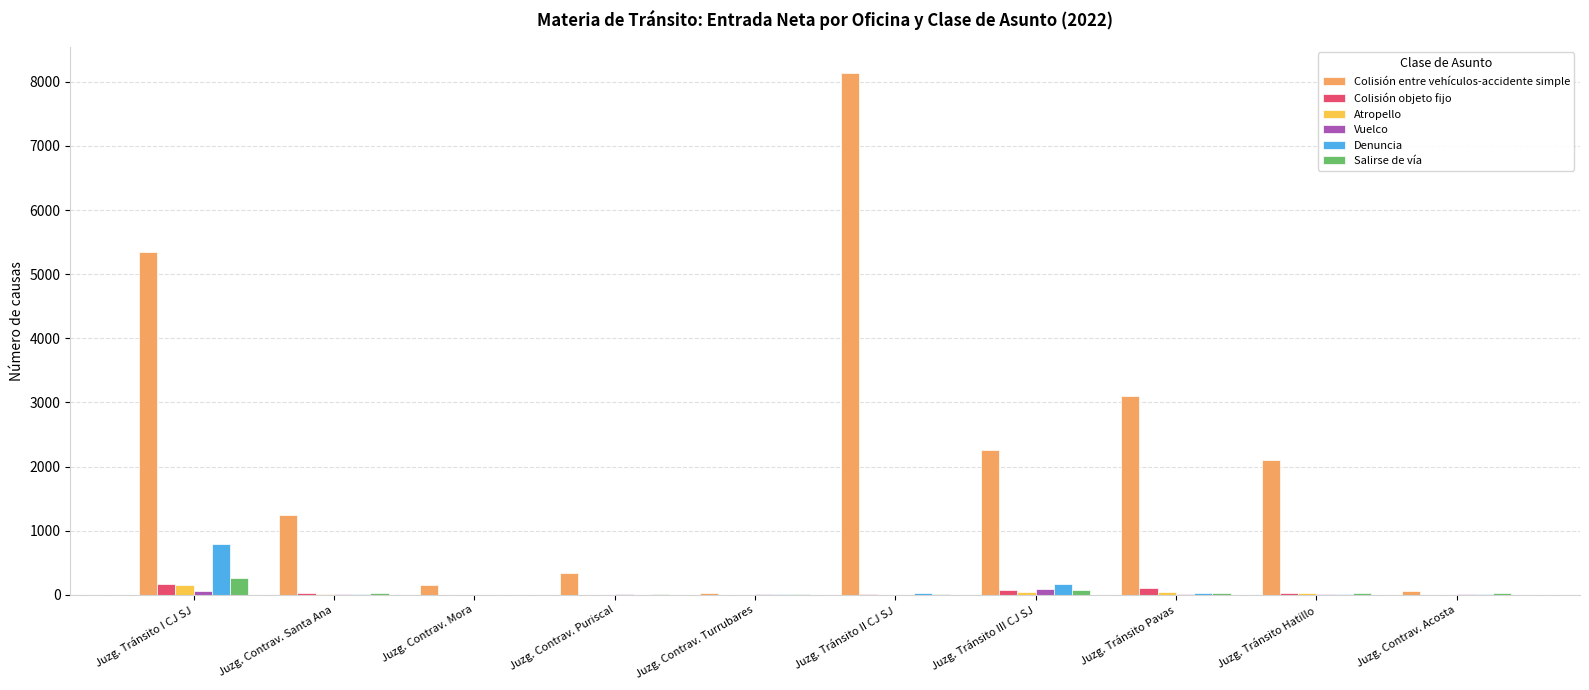

Is the value of Colisión entre vehículos-accidente simple at Juzg. Tránsito I CJ SJ greater than the value of Atropello at Juzg. Contrav. Turrubares?

Yes